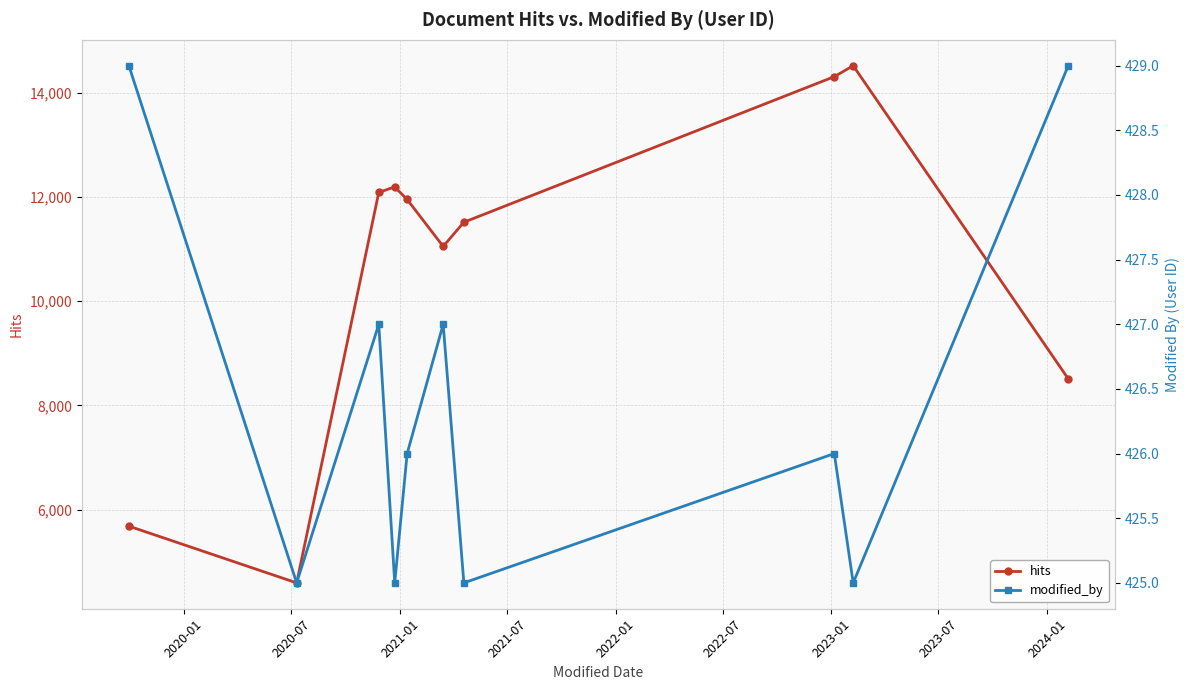

What is the value of the hits point at the 5th from the left?

11952